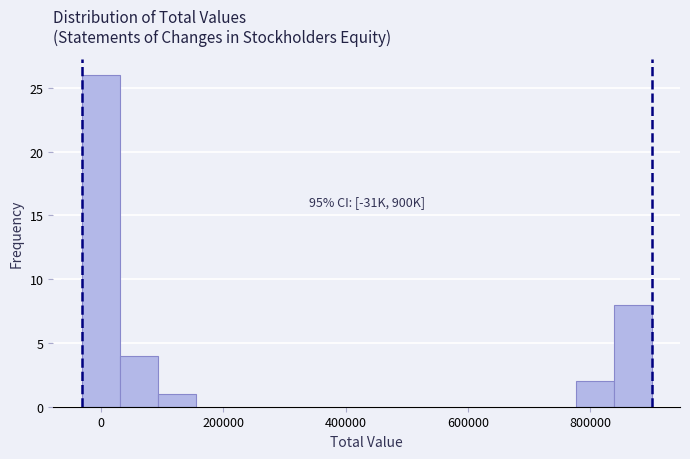

Around what value on the x-axis is the tallest bar? Give the approximate position of its centre, as read against the axis.

0